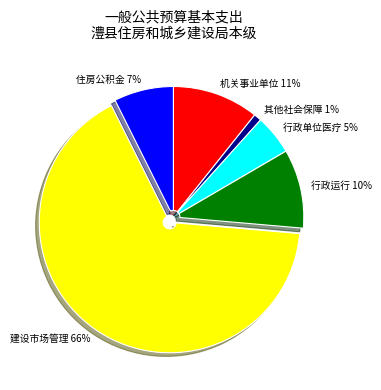

To the nearest percent, what is the difference between the largest and smallest slice percentages?

65%